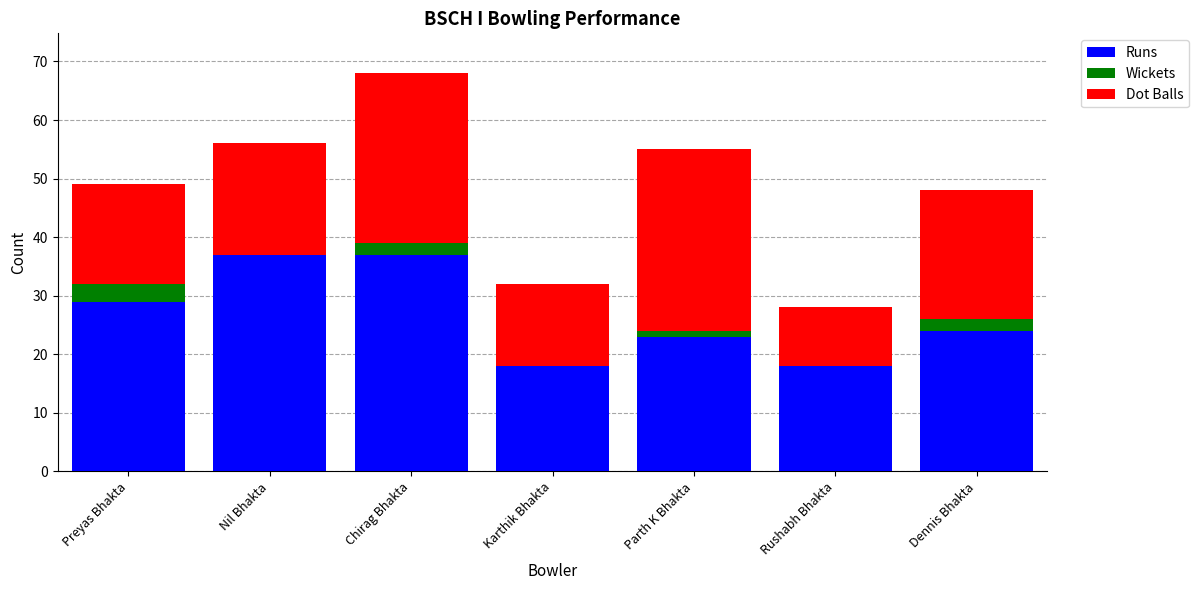

What are all the series names shown in the legend?

Runs, Wickets, Dot Balls